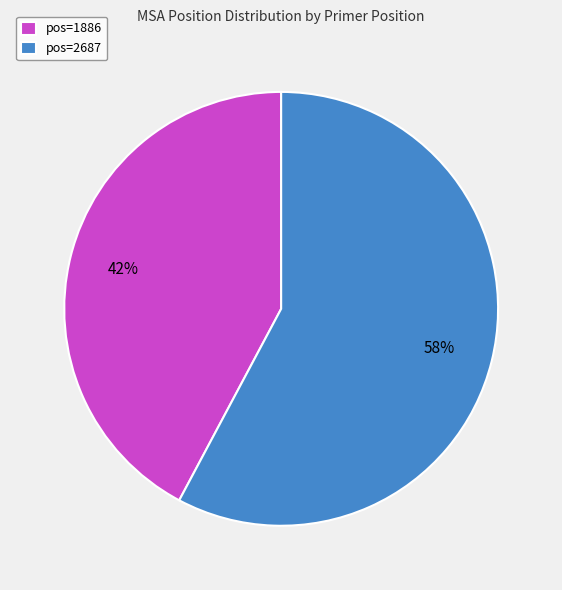

What percentage is the pos=2687 slice, to the nearest percent?

58%